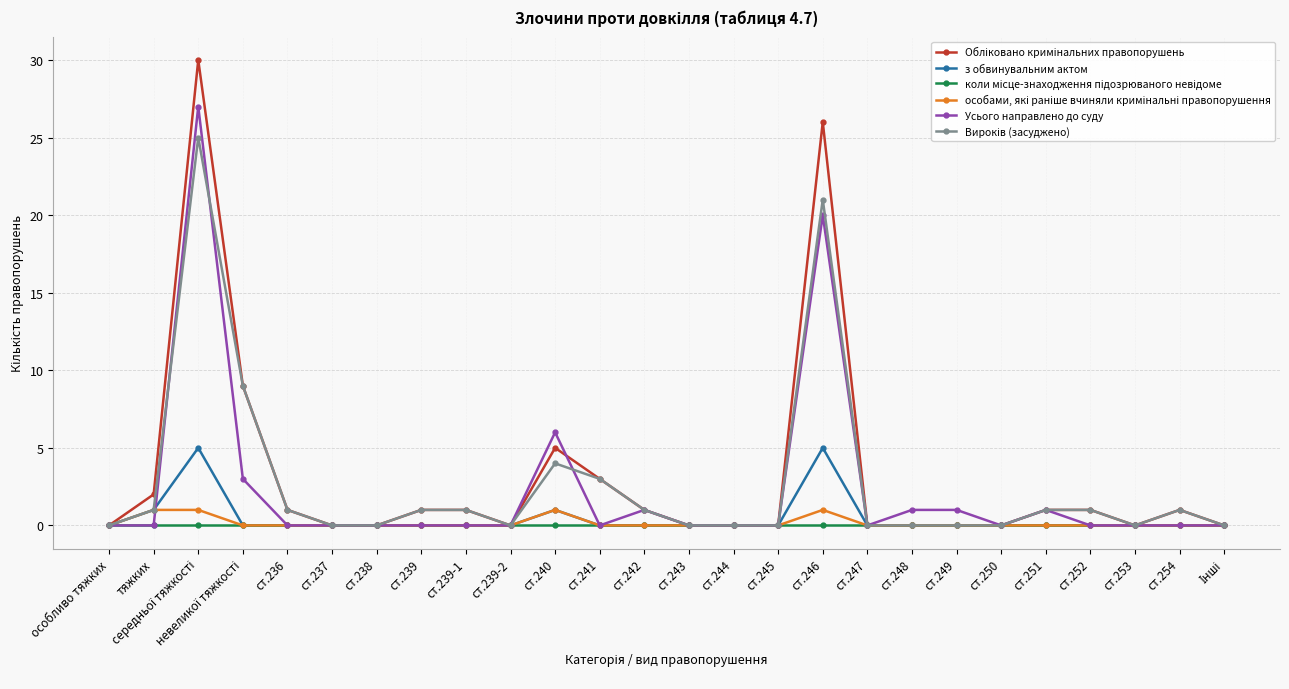

What is the maximum value shown in the chart?

30